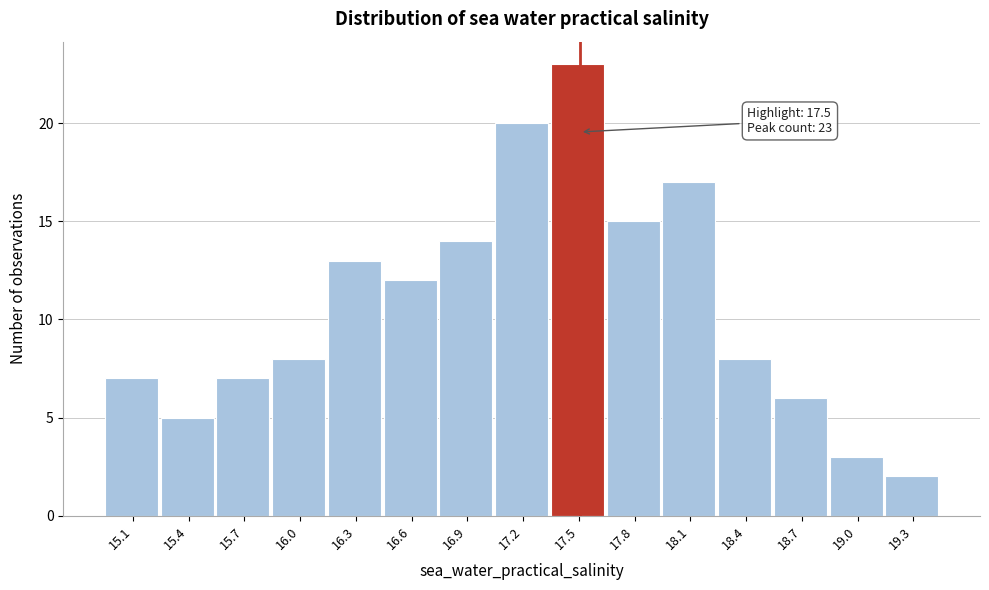

Over which range of the x-axis is the bar tallest?

17.35 to 17.65